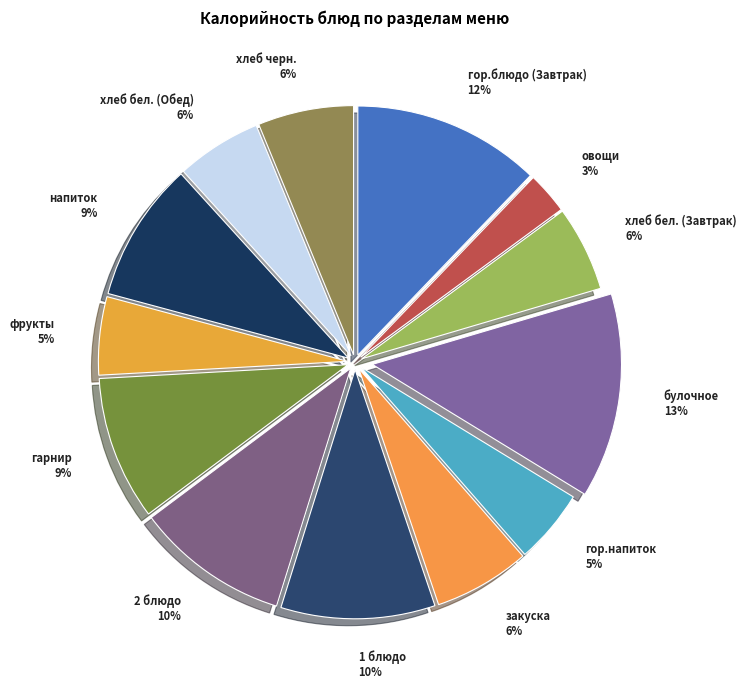

True or false: закуска accounts for 13% of the total.

False